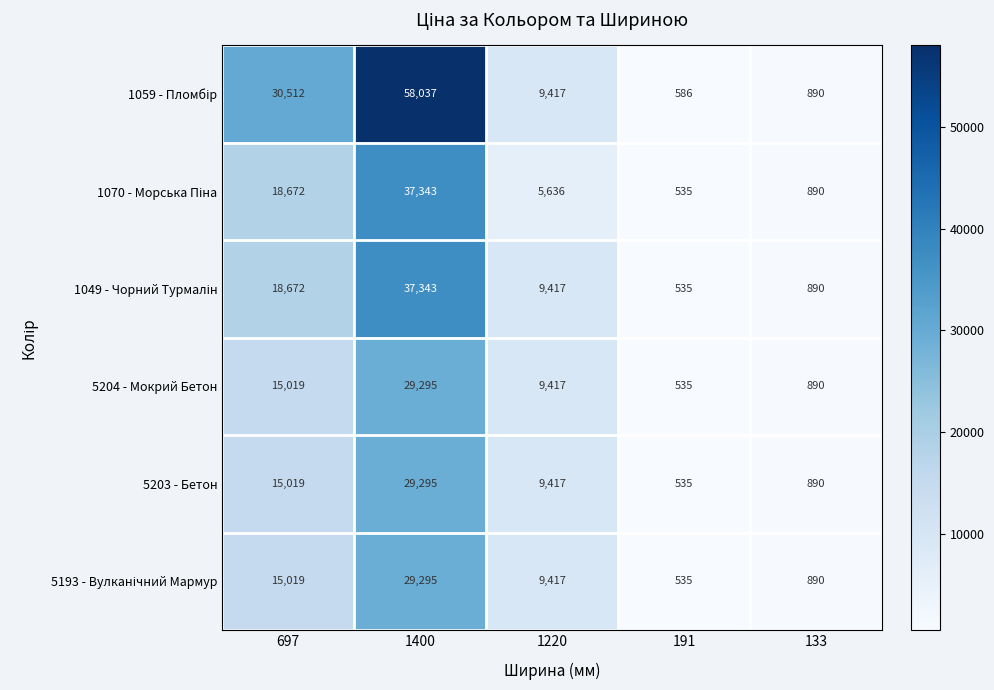

What is the spread (max minus min) of values at 191?

51